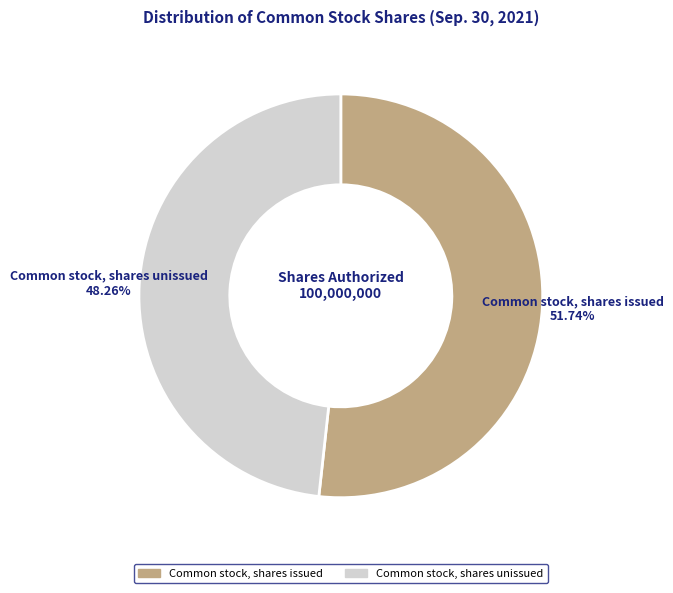

Does any single category account for the majority?

Yes